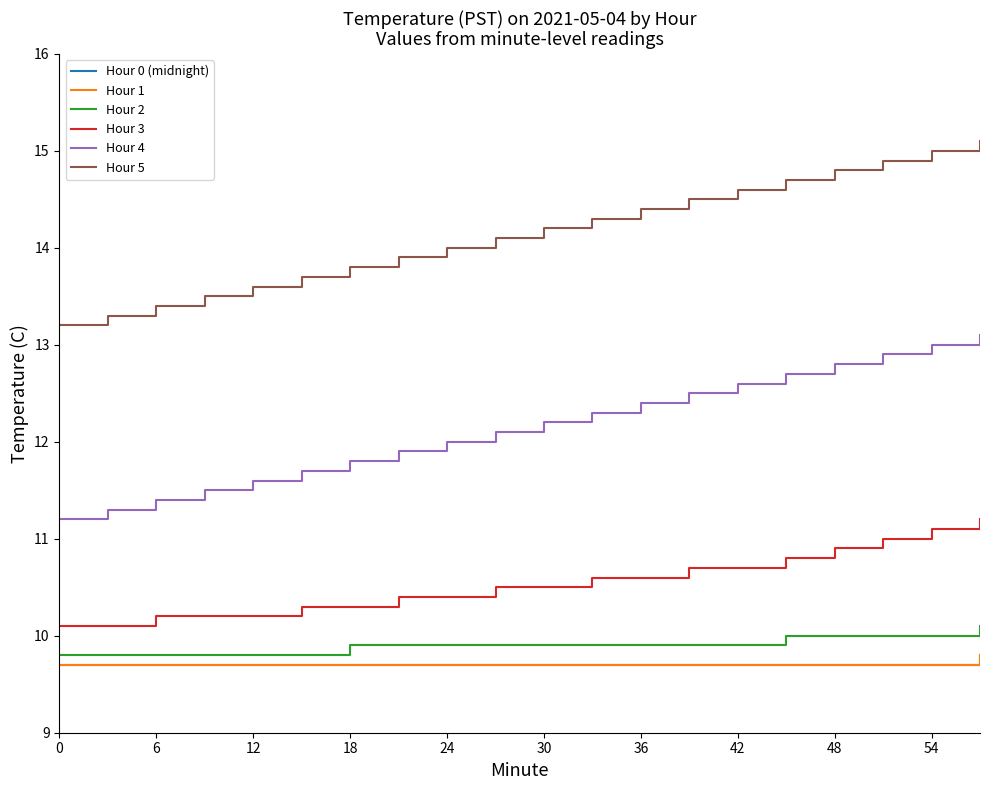

Is this an area chart (filled region under the line)?

No